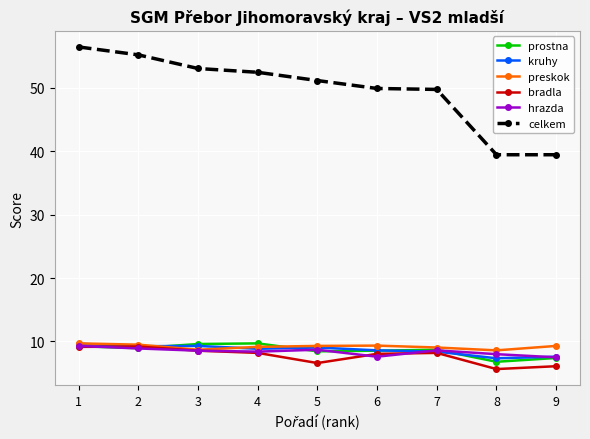

How many data points in celkem are less than 51?

4